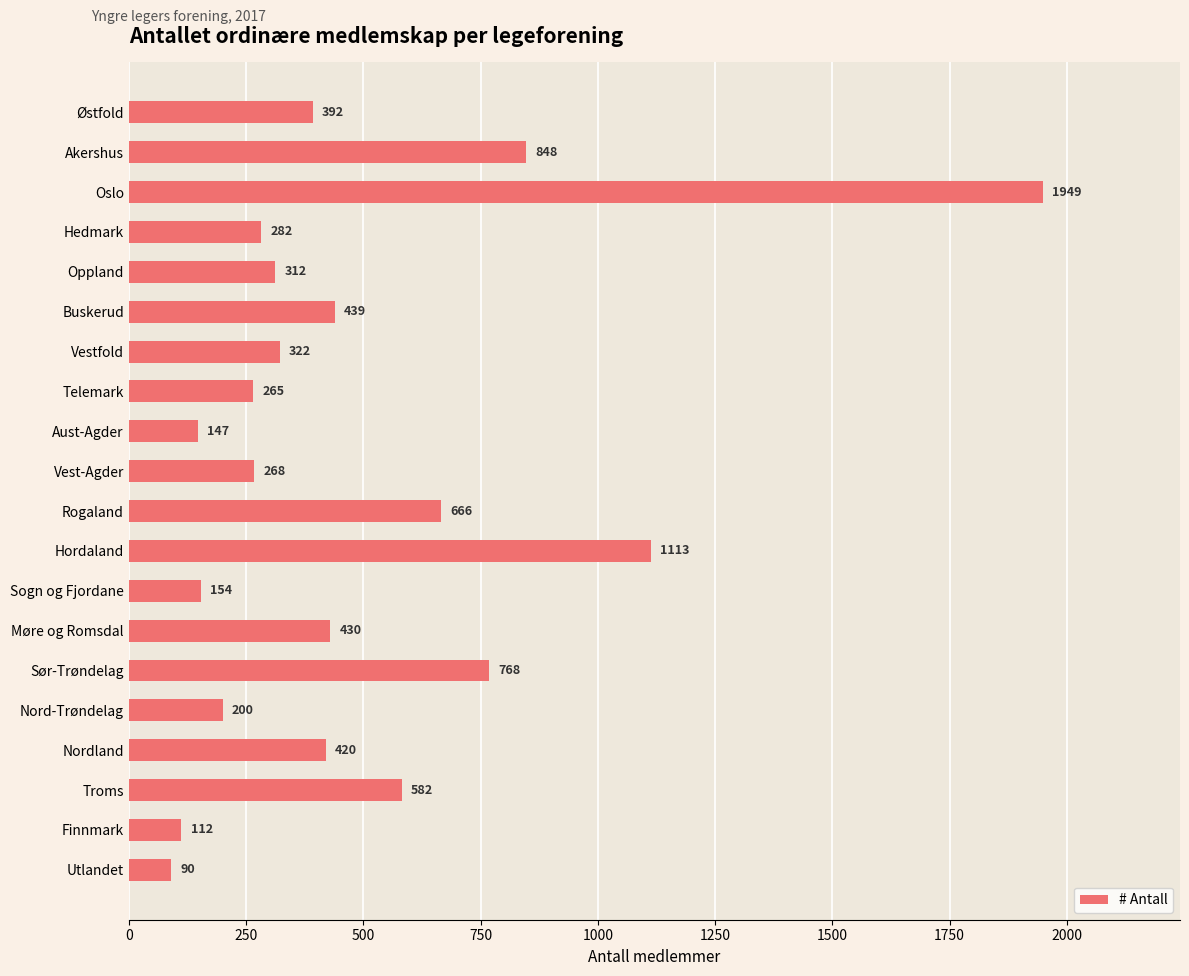

What position from the bottom is Utlandet?

1